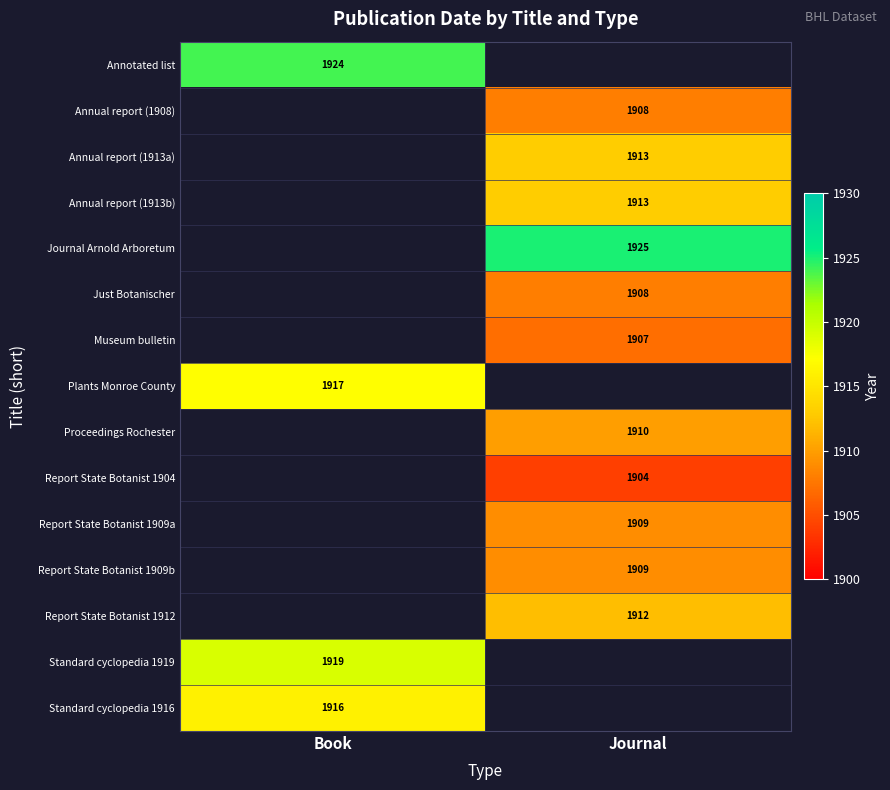

The value of Standard cyclopedia 1916 at Book is 714. True or false?

False